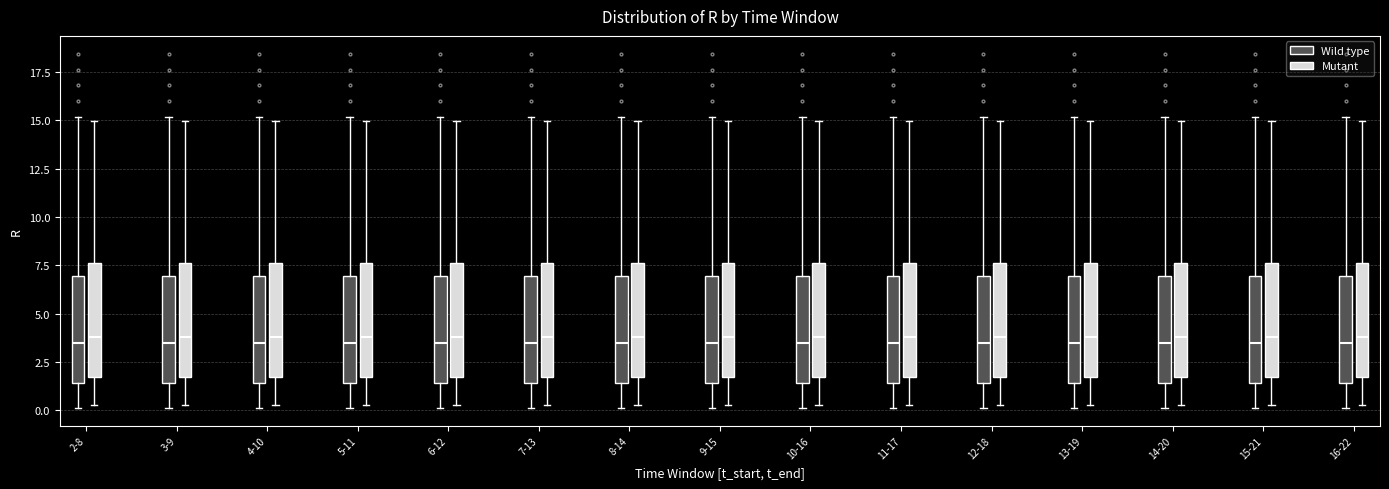

Reading left to right, transcribe this box plot: for each box, give where its median line is, the range the box spans, and where its two whiskers end, as read against the y-axis. The values are not printed on the chart, so give them approximately, as read against the axis.

2-8 (Wild type): median 3.5, box 1.5 to 7.0, whiskers 0.0 to 15.0
2-8 (Mutant): median 4.0, box 1.5 to 7.5, whiskers 0.5 to 15.0
3-9 (Wild type): median 3.5, box 1.5 to 7.0, whiskers 0.0 to 15.0
3-9 (Mutant): median 4.0, box 1.5 to 7.5, whiskers 0.5 to 15.0
4-10 (Wild type): median 3.5, box 1.5 to 7.0, whiskers 0.0 to 15.0
4-10 (Mutant): median 4.0, box 1.5 to 7.5, whiskers 0.5 to 15.0
5-11 (Wild type): median 3.5, box 1.5 to 7.0, whiskers 0.0 to 15.0
5-11 (Mutant): median 4.0, box 1.5 to 7.5, whiskers 0.5 to 15.0
6-12 (Wild type): median 3.5, box 1.5 to 7.0, whiskers 0.0 to 15.0
6-12 (Mutant): median 4.0, box 1.5 to 7.5, whiskers 0.5 to 15.0
7-13 (Wild type): median 3.5, box 1.5 to 7.0, whiskers 0.0 to 15.0
7-13 (Mutant): median 4.0, box 1.5 to 7.5, whiskers 0.5 to 15.0
8-14 (Wild type): median 3.5, box 1.5 to 7.0, whiskers 0.0 to 15.0
8-14 (Mutant): median 4.0, box 1.5 to 7.5, whiskers 0.5 to 15.0
9-15 (Wild type): median 3.5, box 1.5 to 7.0, whiskers 0.0 to 15.0
9-15 (Mutant): median 4.0, box 1.5 to 7.5, whiskers 0.5 to 15.0
10-16 (Wild type): median 3.5, box 1.5 to 7.0, whiskers 0.0 to 15.0
10-16 (Mutant): median 4.0, box 1.5 to 7.5, whiskers 0.5 to 15.0
11-17 (Wild type): median 3.5, box 1.5 to 7.0, whiskers 0.0 to 15.0
11-17 (Mutant): median 4.0, box 1.5 to 7.5, whiskers 0.5 to 15.0
12-18 (Wild type): median 3.5, box 1.5 to 7.0, whiskers 0.0 to 15.0
12-18 (Mutant): median 4.0, box 1.5 to 7.5, whiskers 0.5 to 15.0
13-19 (Wild type): median 3.5, box 1.5 to 7.0, whiskers 0.0 to 15.0
13-19 (Mutant): median 4.0, box 1.5 to 7.5, whiskers 0.5 to 15.0
14-20 (Wild type): median 3.5, box 1.5 to 7.0, whiskers 0.0 to 15.0
14-20 (Mutant): median 4.0, box 1.5 to 7.5, whiskers 0.5 to 15.0
15-21 (Wild type): median 3.5, box 1.5 to 7.0, whiskers 0.0 to 15.0
15-21 (Mutant): median 4.0, box 1.5 to 7.5, whiskers 0.5 to 15.0
16-22 (Wild type): median 3.5, box 1.5 to 7.0, whiskers 0.0 to 15.0
16-22 (Mutant): median 4.0, box 1.5 to 7.5, whiskers 0.5 to 15.0